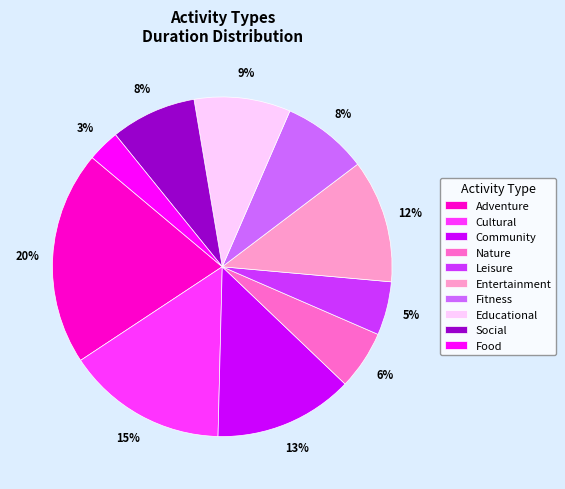

To the nearest percent, what portion does Leisure represent?

5%